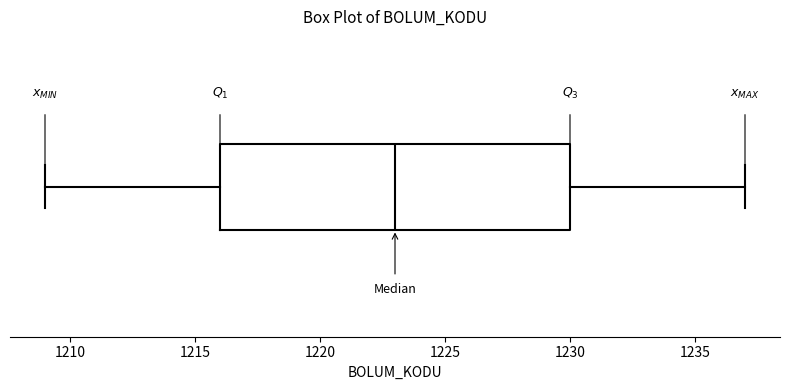

Transcribe this box plot: give where the median line is, the range the box spans, and where the two whiskers end, as read against the x-axis. The values are not printed on the chart, so give them approximately, as read against the axis.

median 1223, box 1216 to 1230, whiskers 1209 to 1237